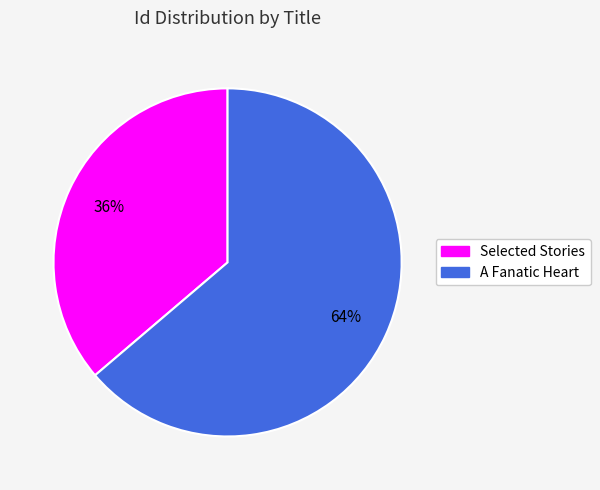

True or false: Selected Stories accounts for 36% of the total.

True